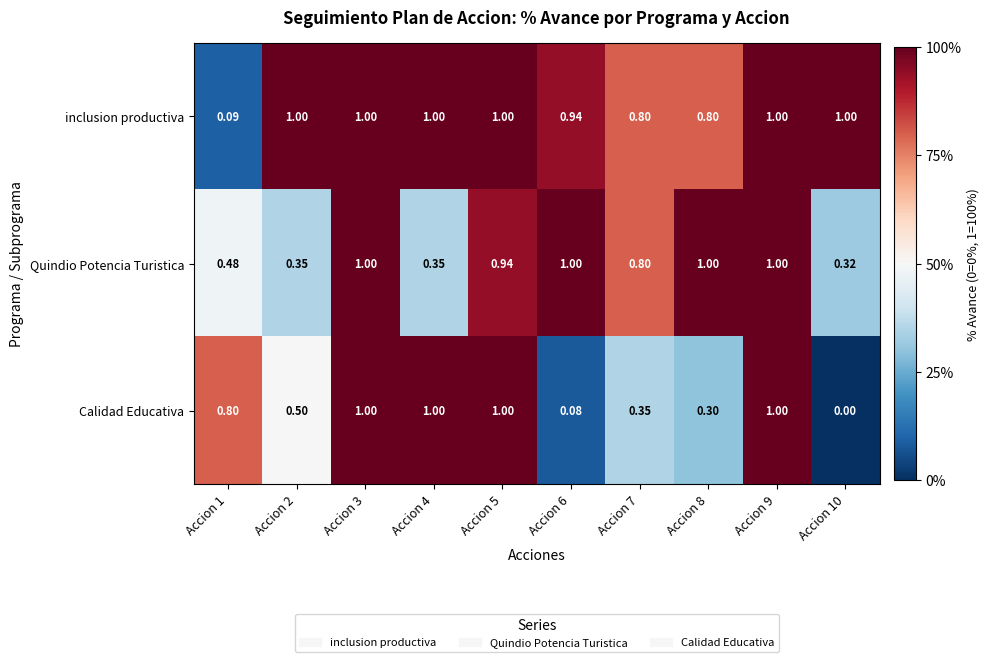

At Accion 8, list the series in order from largest to smallest.

Quindio Potencia Turistica, inclusion productiva, Calidad Educativa